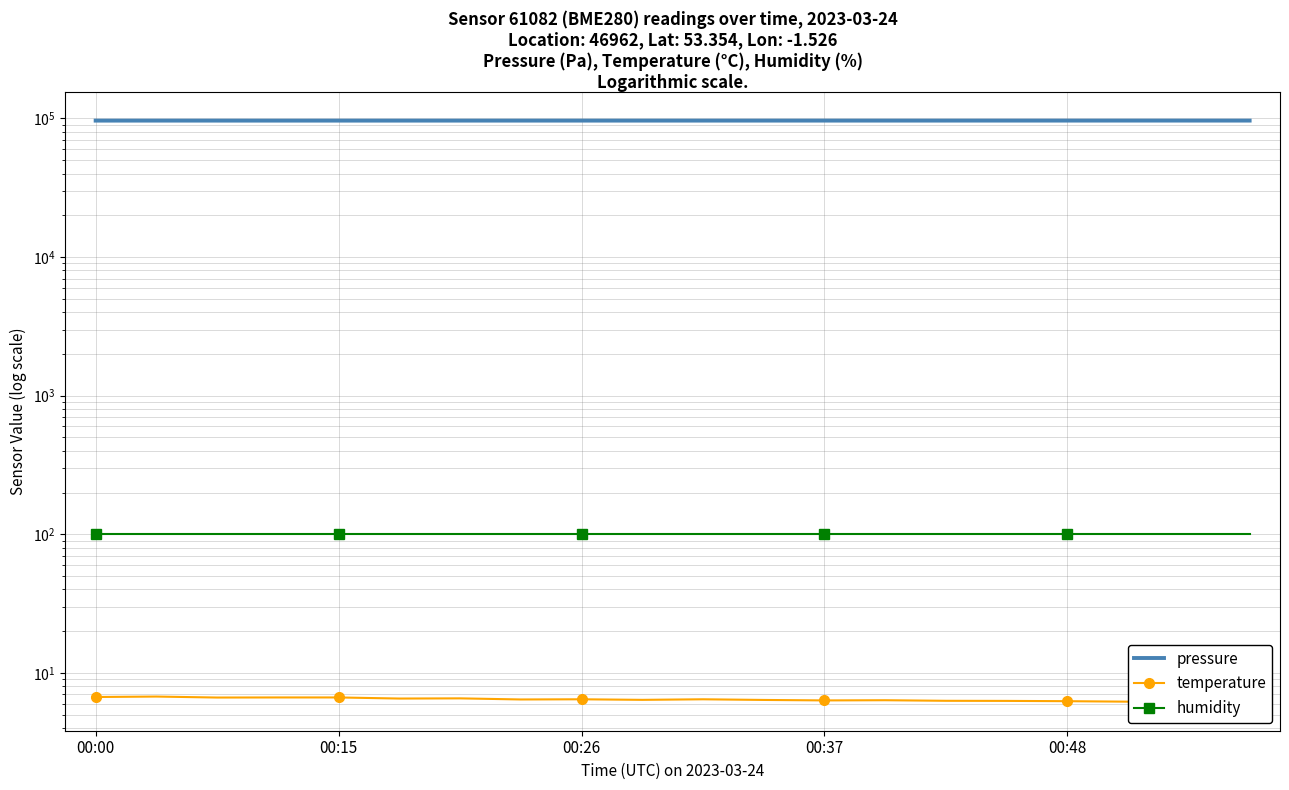

Reading right to left, what are all the values shown in this chart?

pressure: 96477.8	96478.2	96482.6	96463.3	96468.2	96458.4	96457.5	96460.4	96454.4	96450.6	96448.0	96449.8	96450.1	96442.2	96436.2	96436.3	96428.3	96437.3	96445.4	96429.3
temperature: 6.3	6.3	6.2	6.2	6.3	6.3	6.3	6.3	6.4	6.5	6.4	6.5	6.4	6.5	6.5	6.7	6.7	6.6	6.8	6.7
humidity: 100.0	100.0	100.0	100.0	100.0	100.0	100.0	100.0	100.0	100.0	100.0	100.0	100.0	100.0	100.0	100.0	100.0	100.0	100.0	100.0